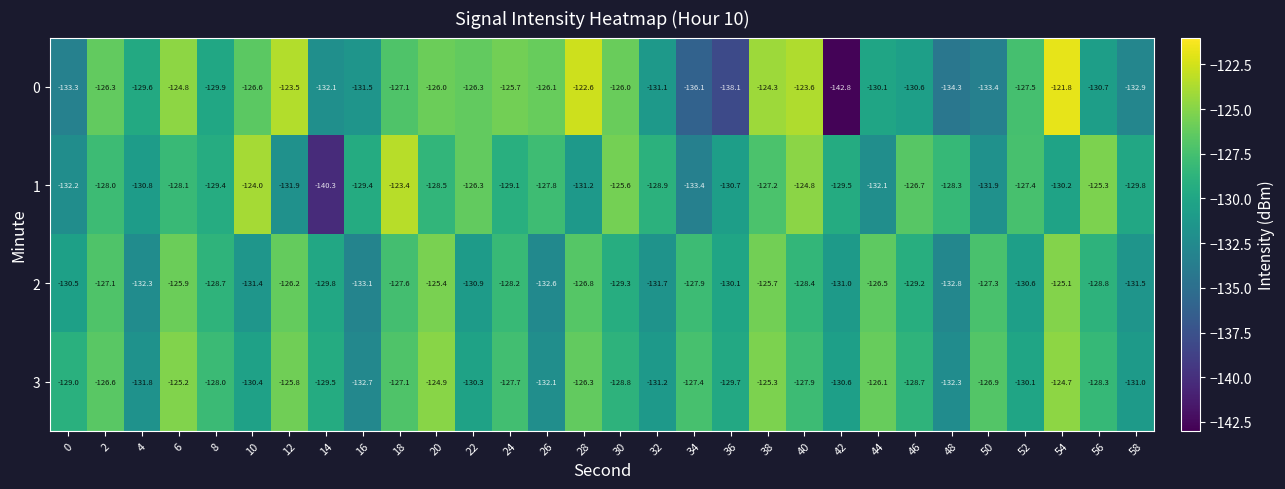

Which category has the highest value across all series?

54